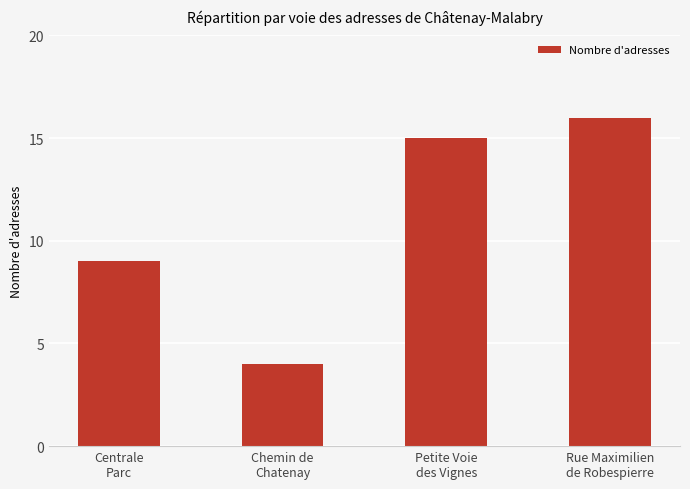

What is the sum of all values?

44